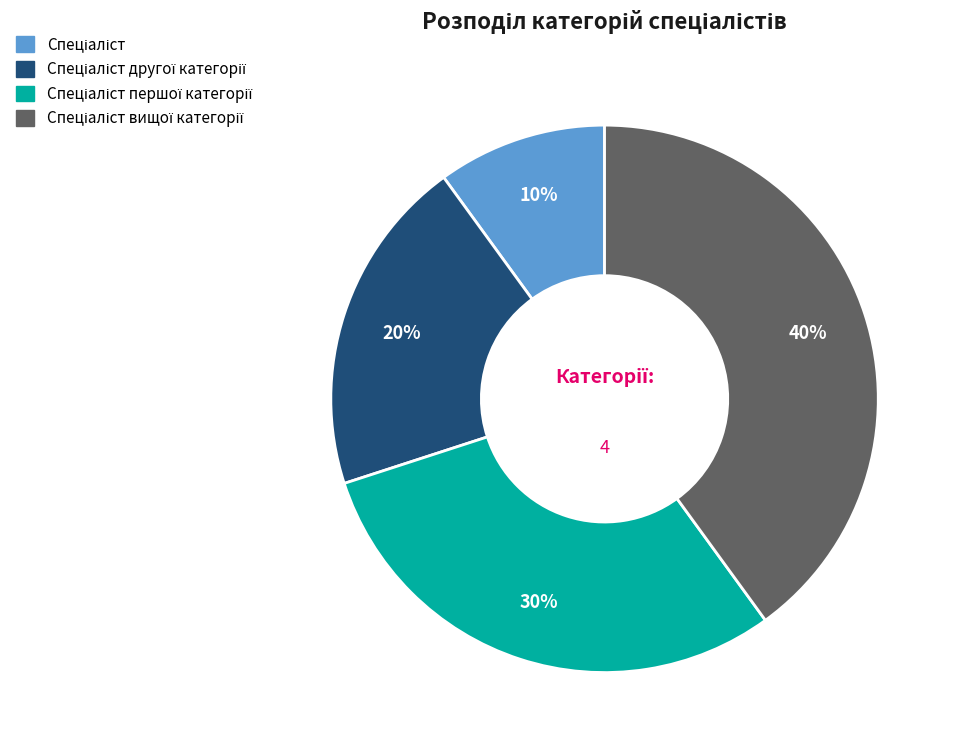

Does any single category account for the majority?

No